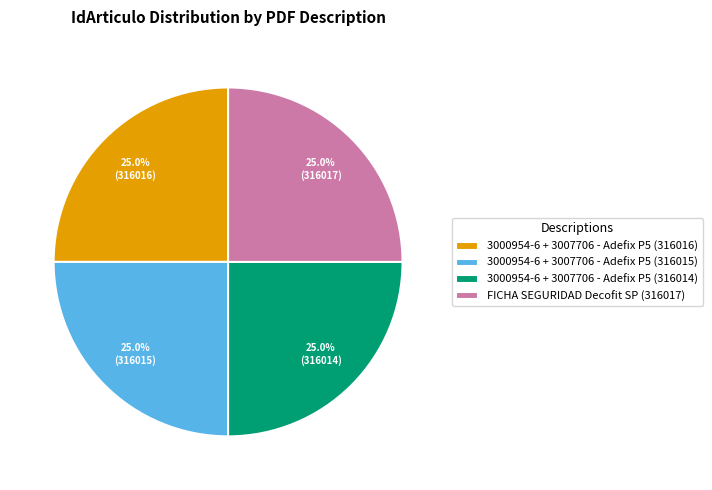

To the nearest percent, what portion does 3000954-6 + 3007706 - Adefix P5 (316014) represent?

25%